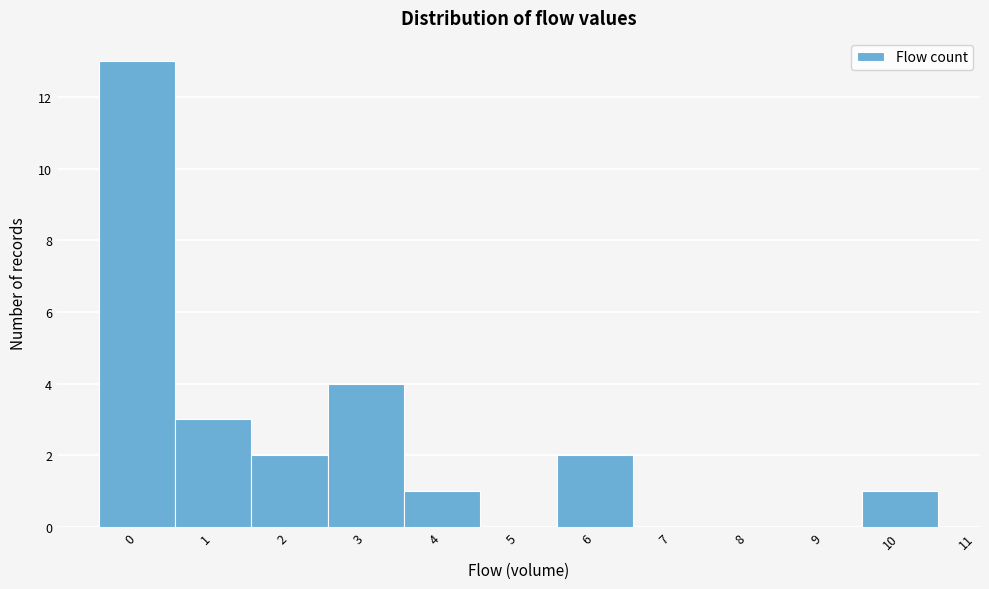

Reading left to right, what are all the values shown in this chart?

0=13	1=3	2=2	3=4	4=1	5=0	6=2	7=0	8=0	9=0	10=1